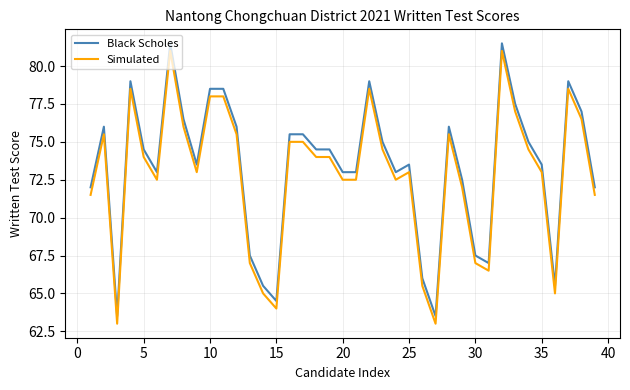

What is the minimum value for Simulated?

63.0